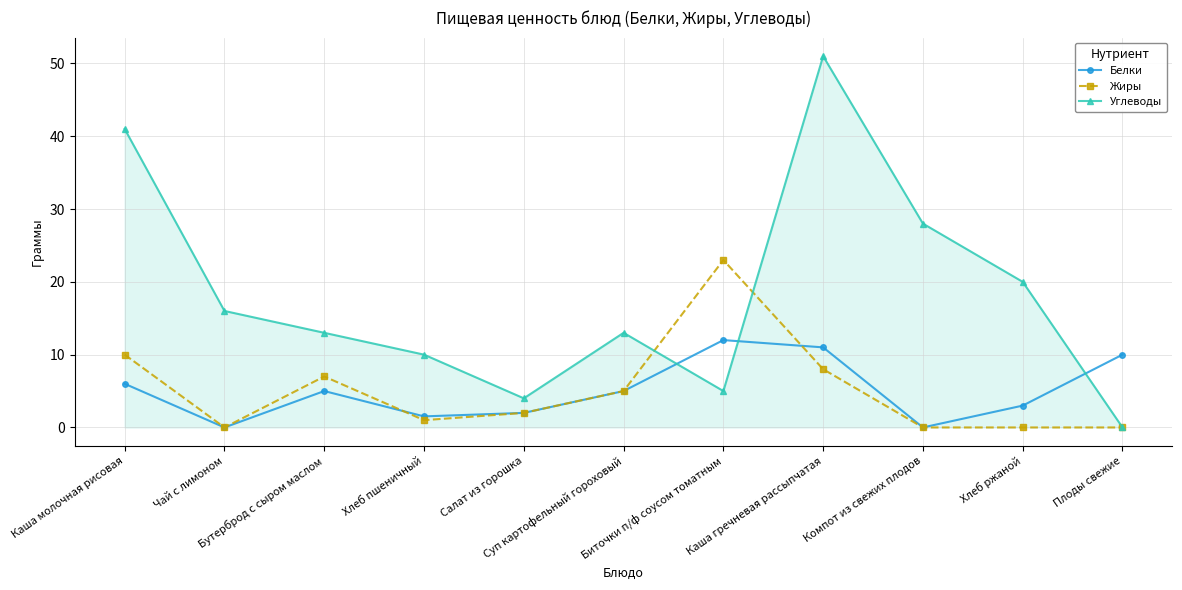

What is the sum of the Углеводы values at Каша молочная рисовая and Суп картофельный гороховый?

54.0